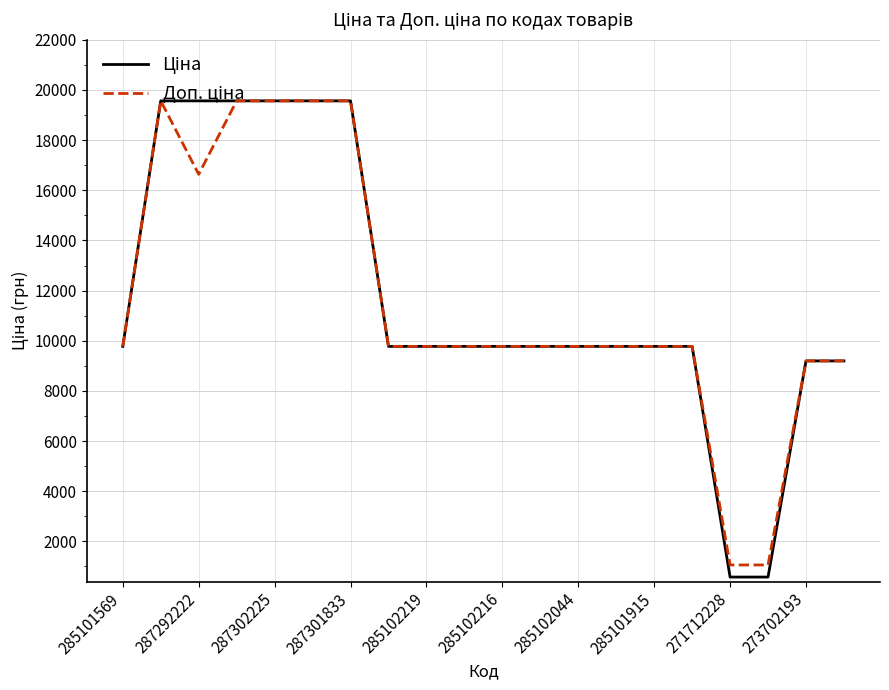

What is the maximum value shown in the chart?

19564.9